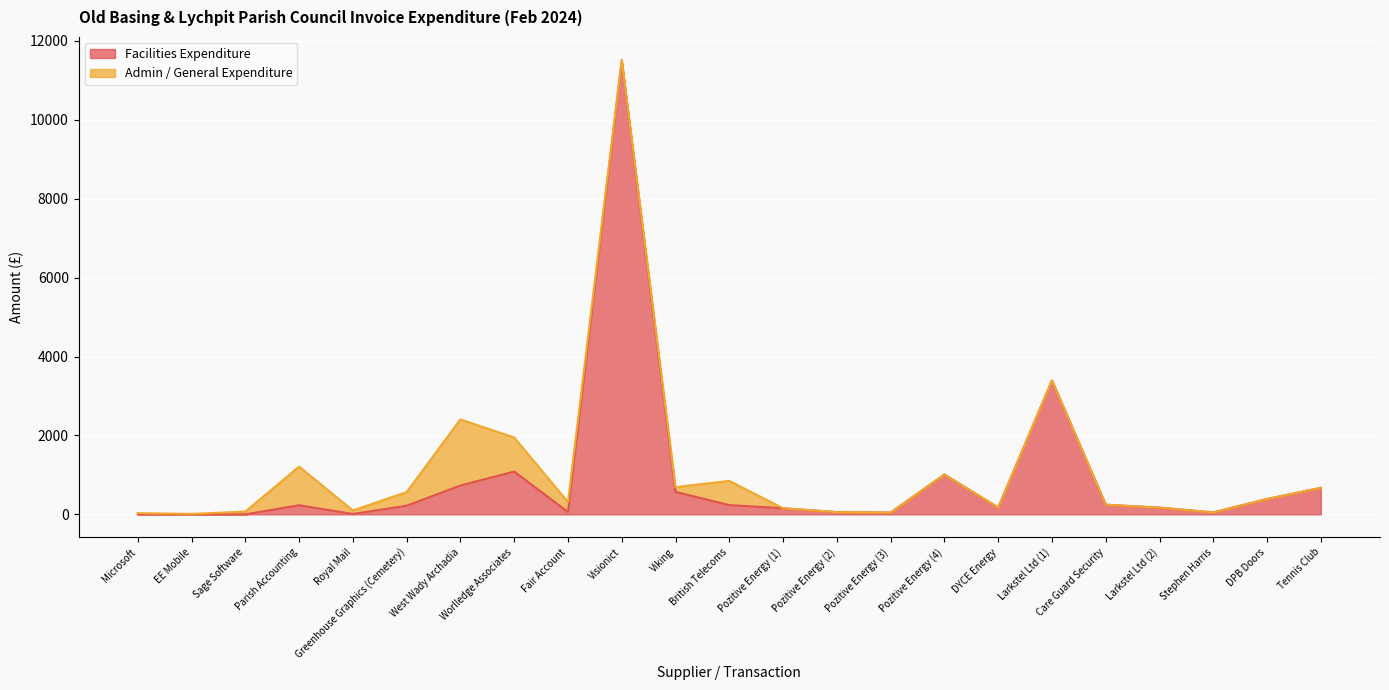

Read the value at Visionict.

11492.8